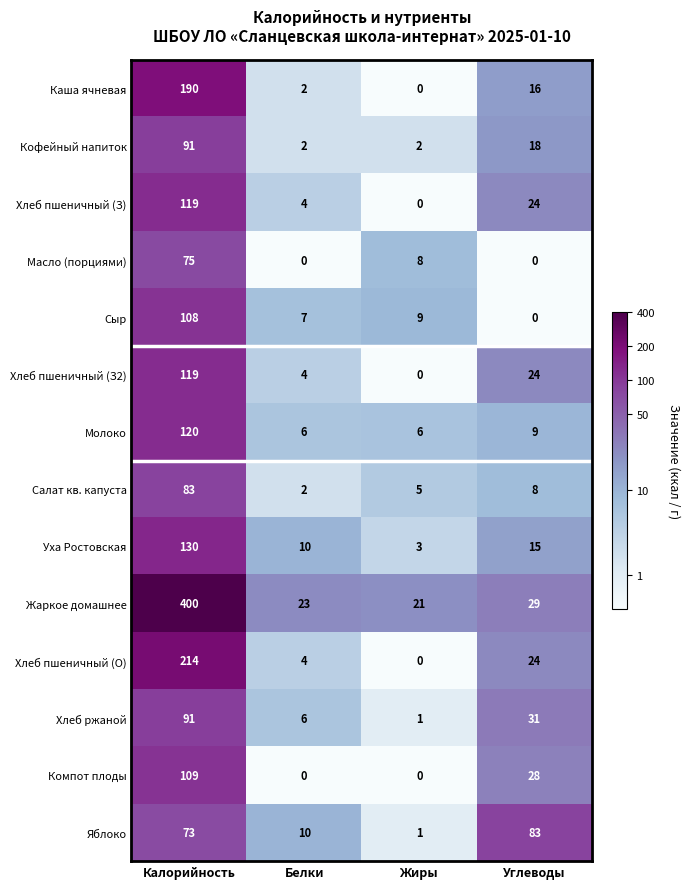

Between Белки and Углеводы, which series saw the biggest shift?

Яблоко